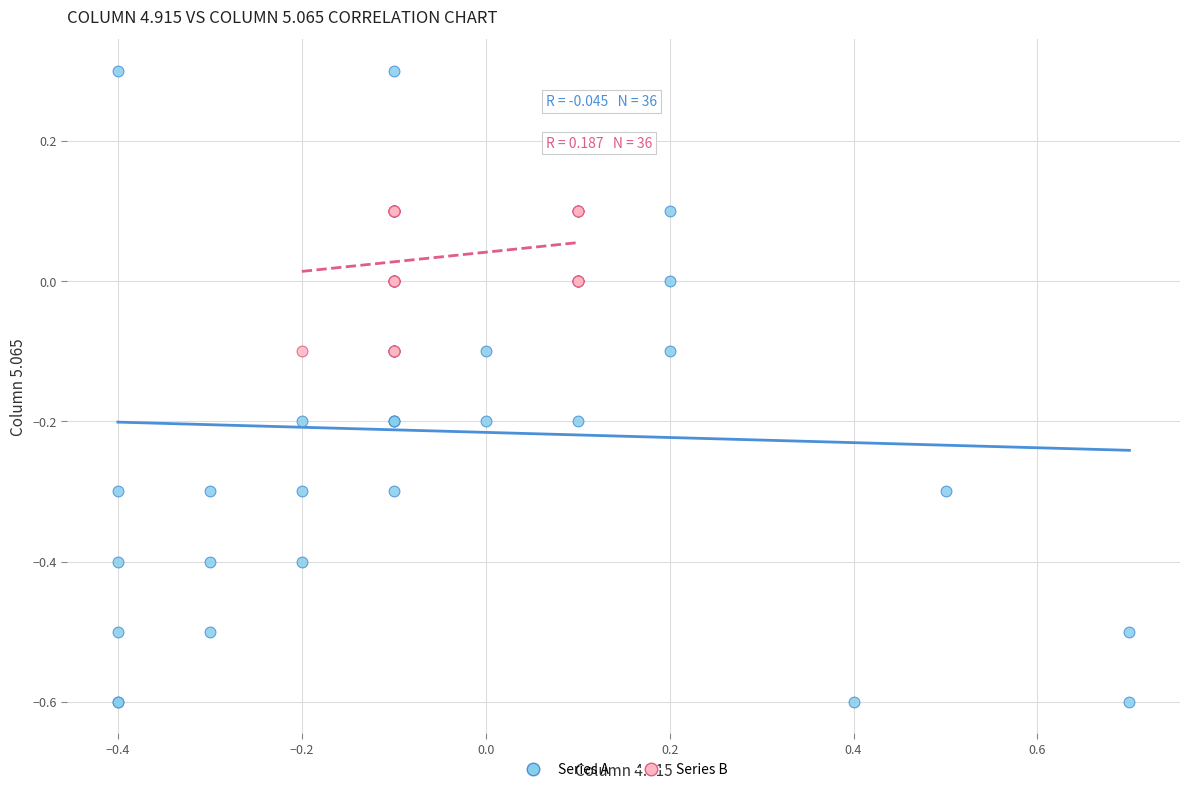

What are all the series names shown in the legend?

Series A, Series B